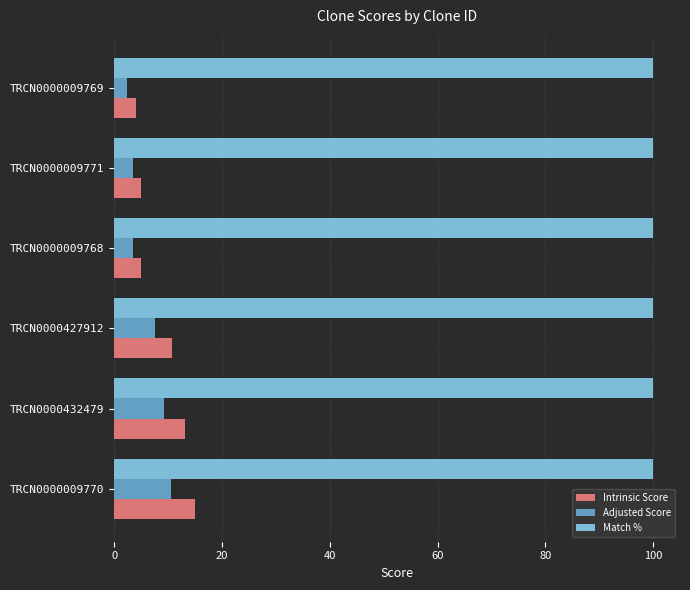

How many values in the Intrinsic Score series exceed 10?

3